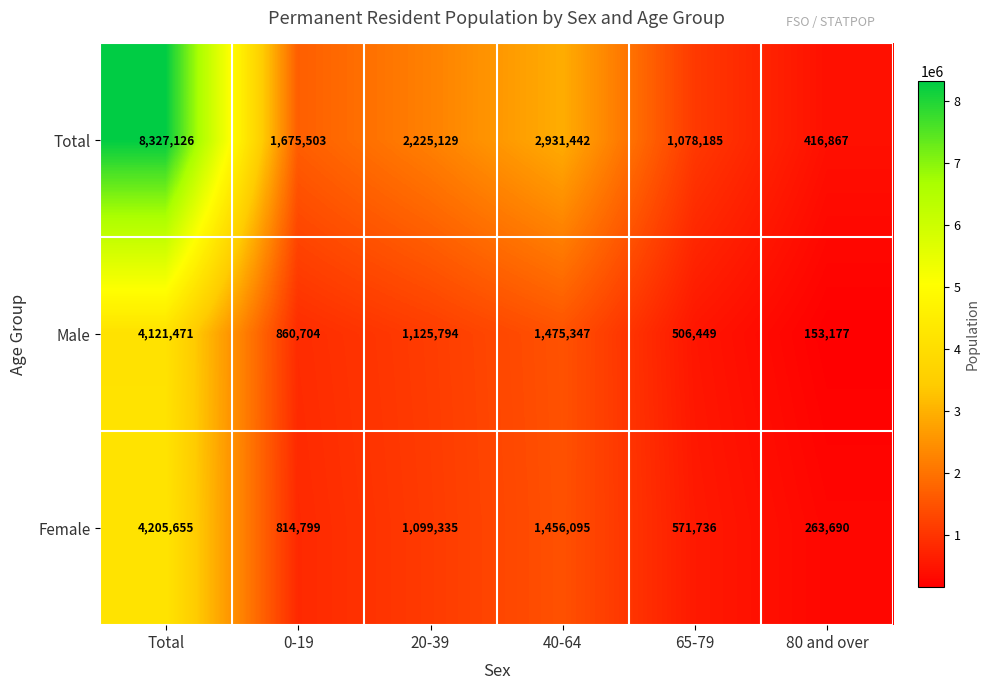

Where does the Female series first go above 1099335?

Total